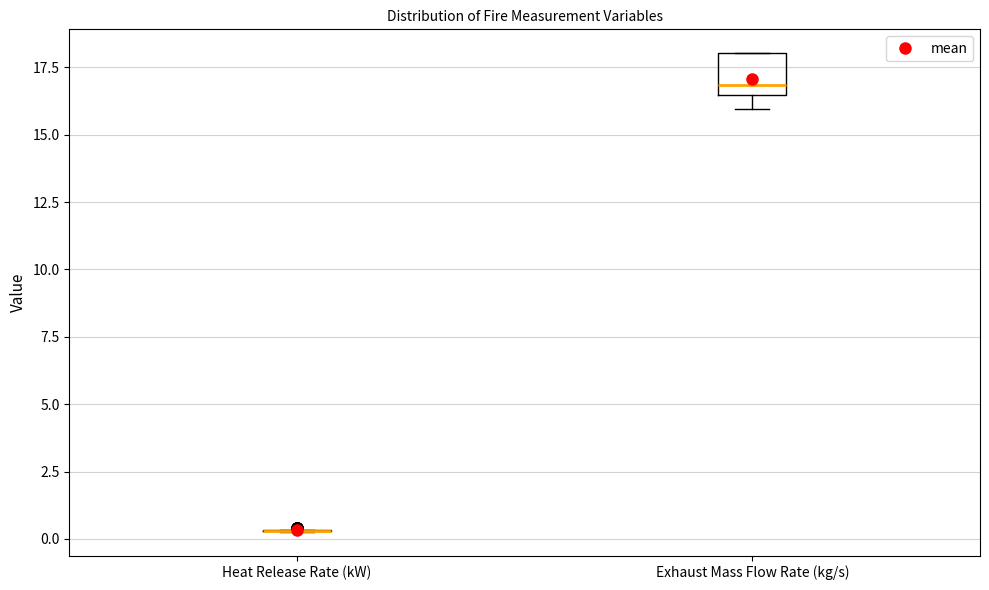

Reading left to right, transcribe this box plot: for each box, give where its median line is, the range the box spans, and where its two whiskers end, as read against the y-axis. The values are not printed on the chart, so give them approximately, as read against the axis.

Heat Release Rate (kW): box collapsed to a line at 0.5, whiskers 0.5 to 0.5
Exhaust Mass Flow Rate (kg/s): median 17.0, box 16.5 to 18.0, whiskers 16.0 to 18.0